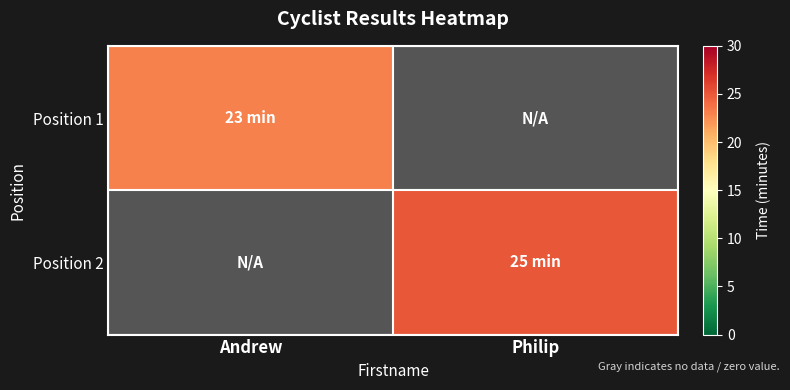

The value of Position 2 at Andrew is 0. True or false?

True